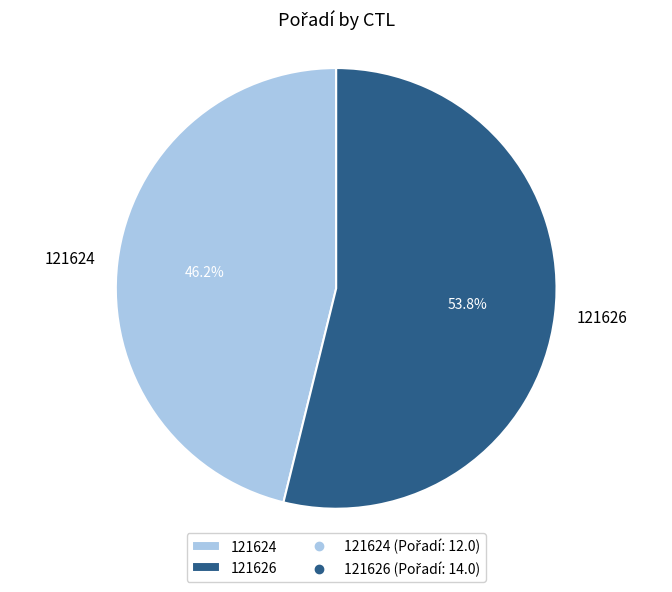

What is the ratio of the value at 121624 to the value at 121626?

0.9